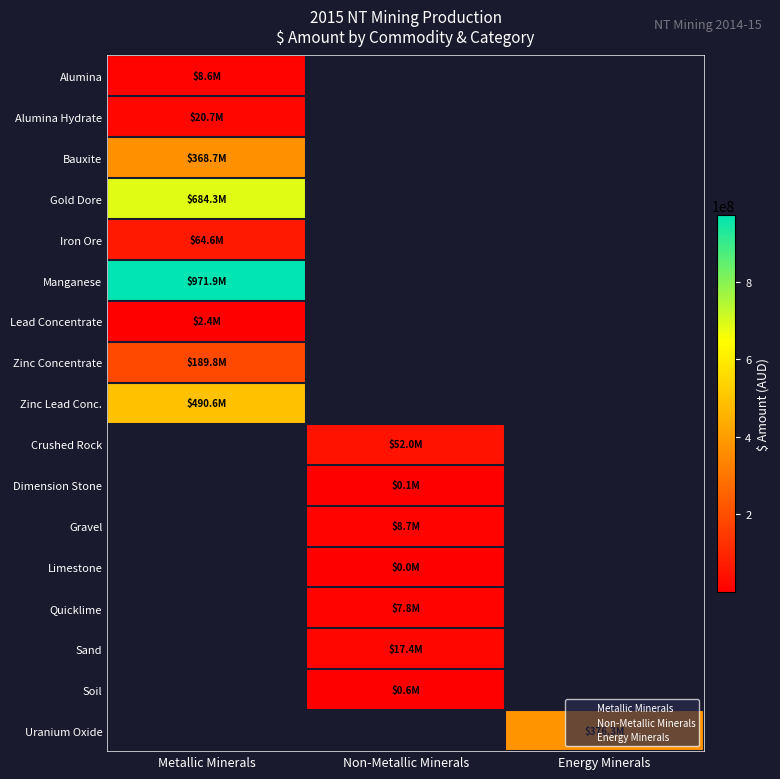

Count the number of categories in the chart.

3